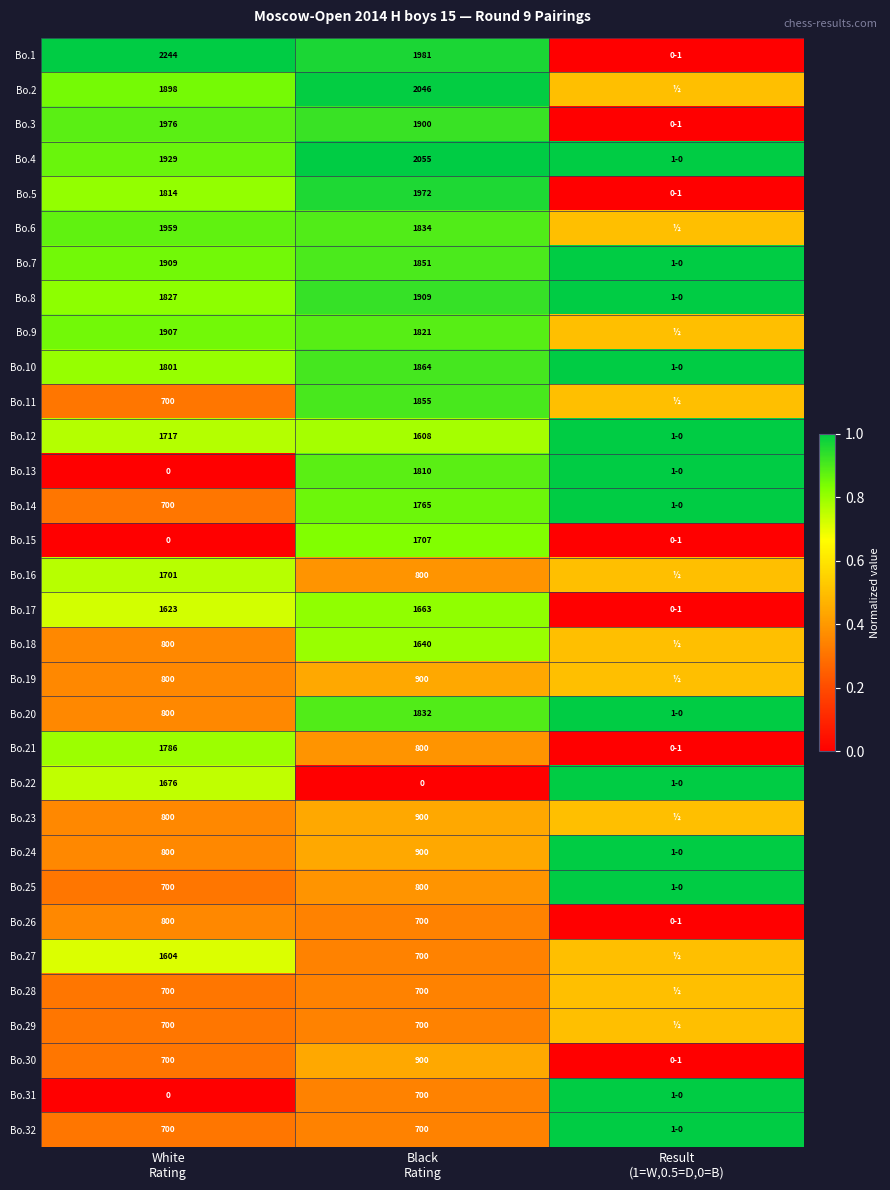

Which has a higher value, White
Rating or Black
Rating?

White
Rating